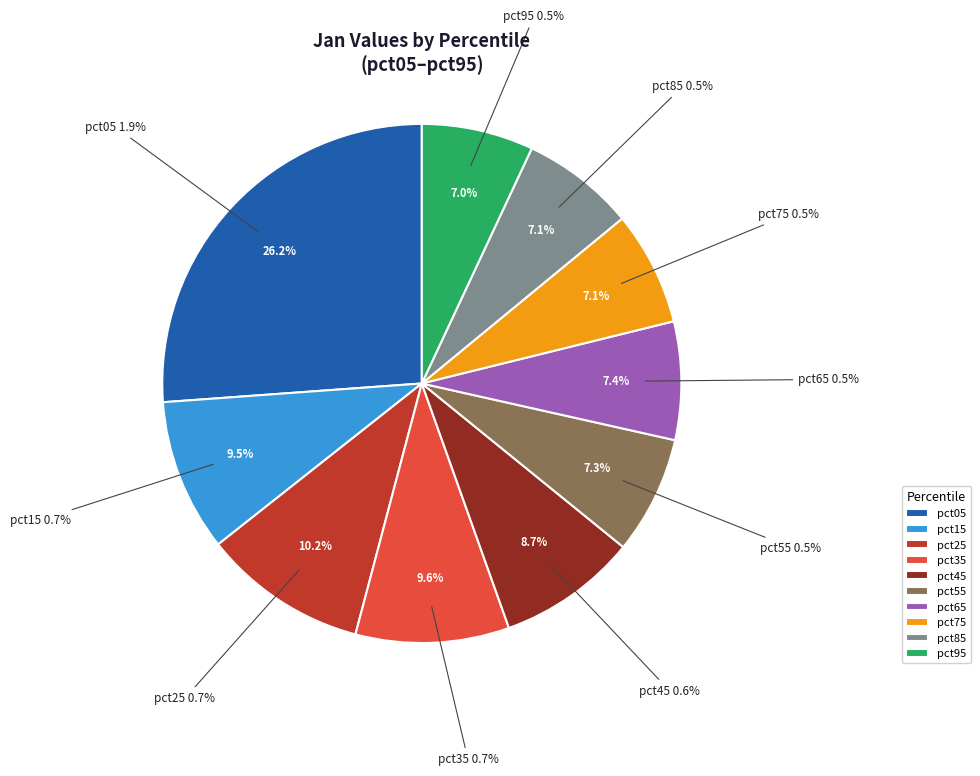

What percentage is the pct45 slice, to the nearest percent?

9%